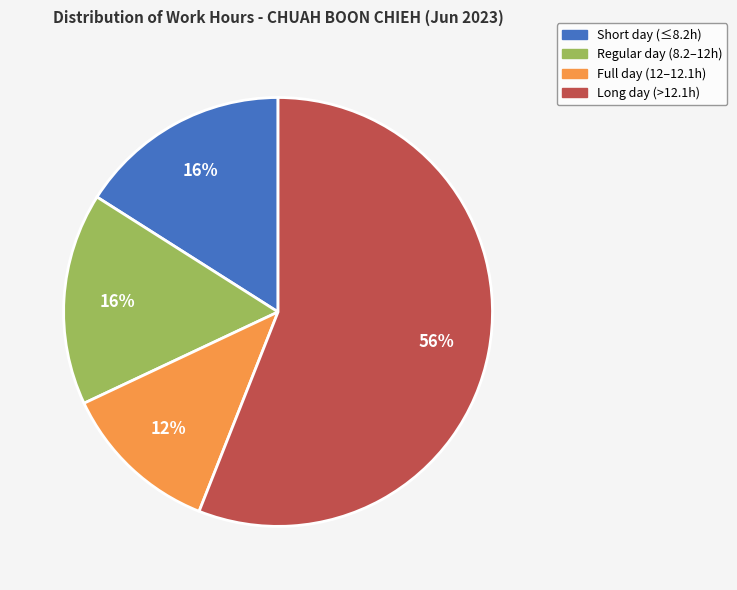

To the nearest percent, what is the difference between the largest and smallest slice percentages?

44%